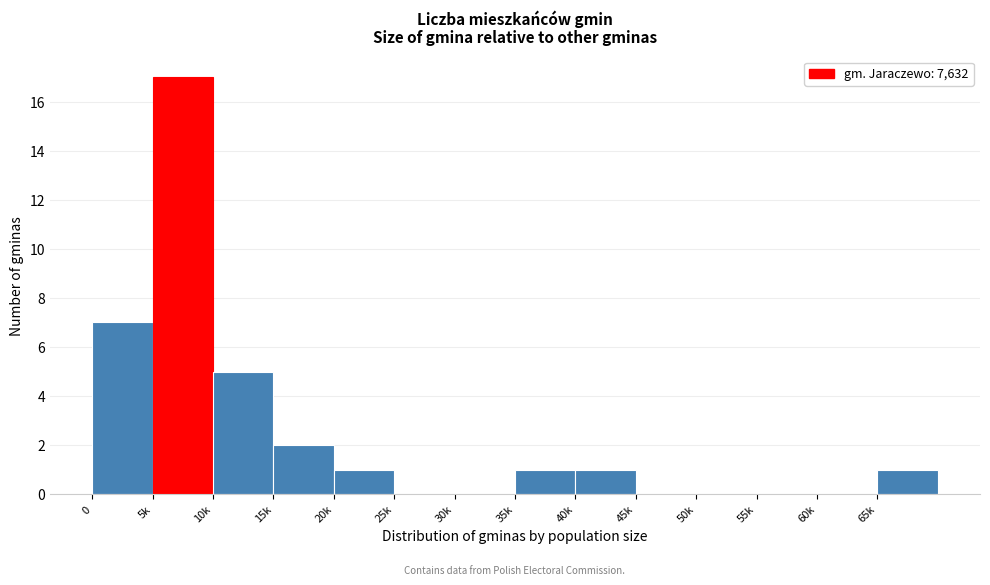

Reading left to right, list all the values displayed in this chart.

0=7	5k=17	10k=5	15k=2	20k=1	25k=0	30k=0	35k=1	40k=1	45k=0	50k=0	55k=0	60k=0	65k=1